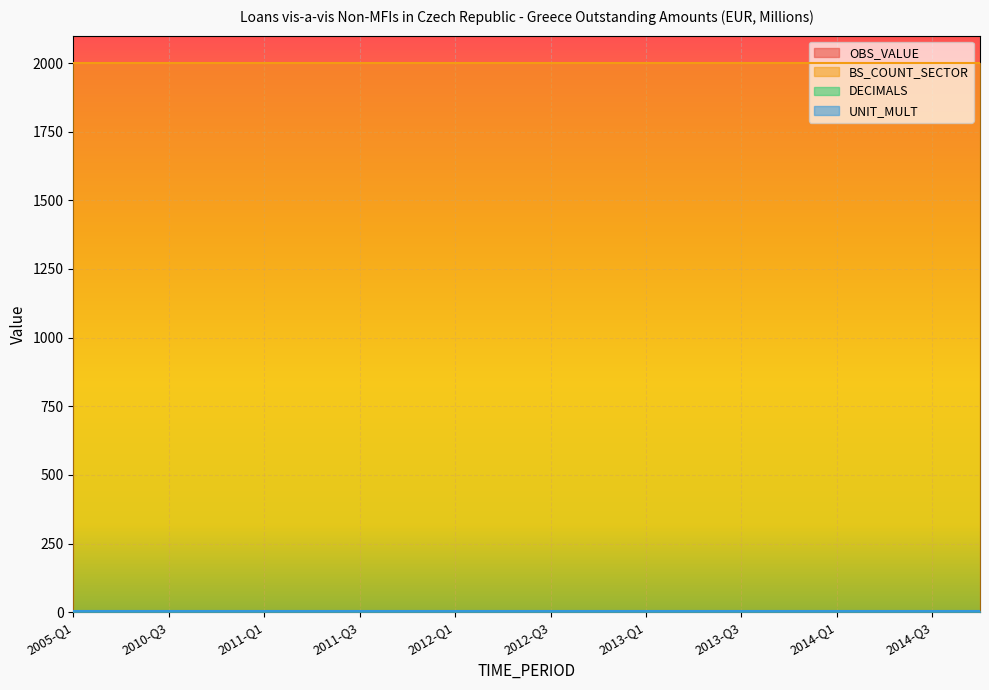

How many series are shown in this chart?

4